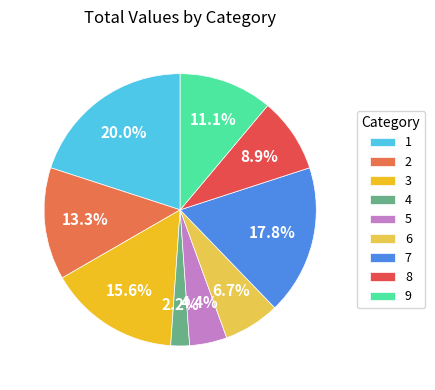

Does 7 account for over 50% of the chart?

No